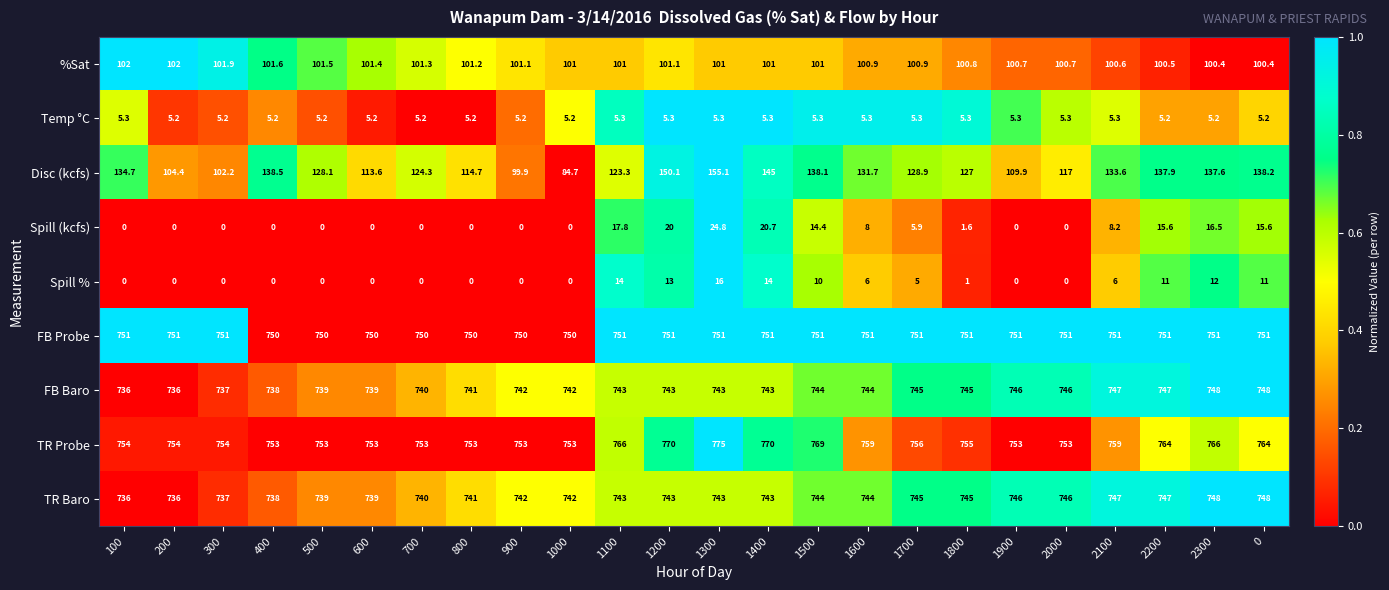

What is the difference between the maximum and minimum values in the Disc (kcfs) series?

70.4